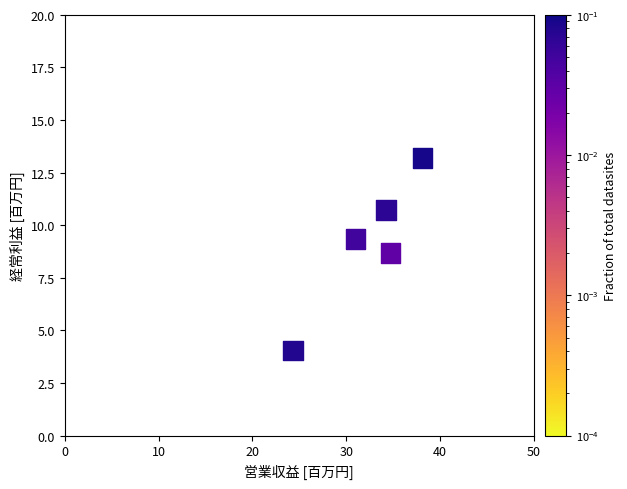

What is the range of Y values (max minus min)?

9.1